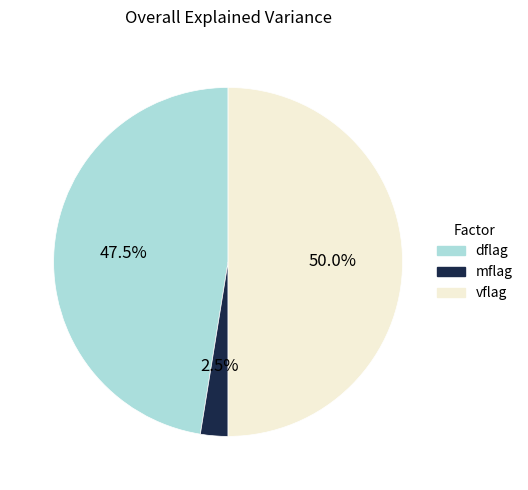

Rank the categories by value from highest to lowest.

vflag, dflag, mflag